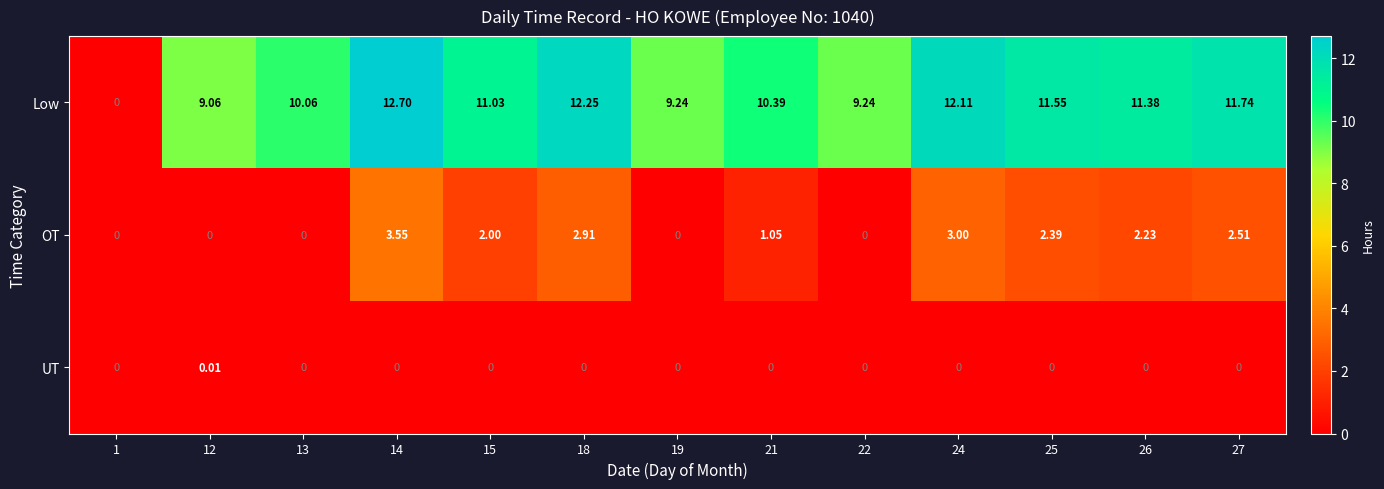

List the series in order of their peak value, lowest first.

UT, OT, Low